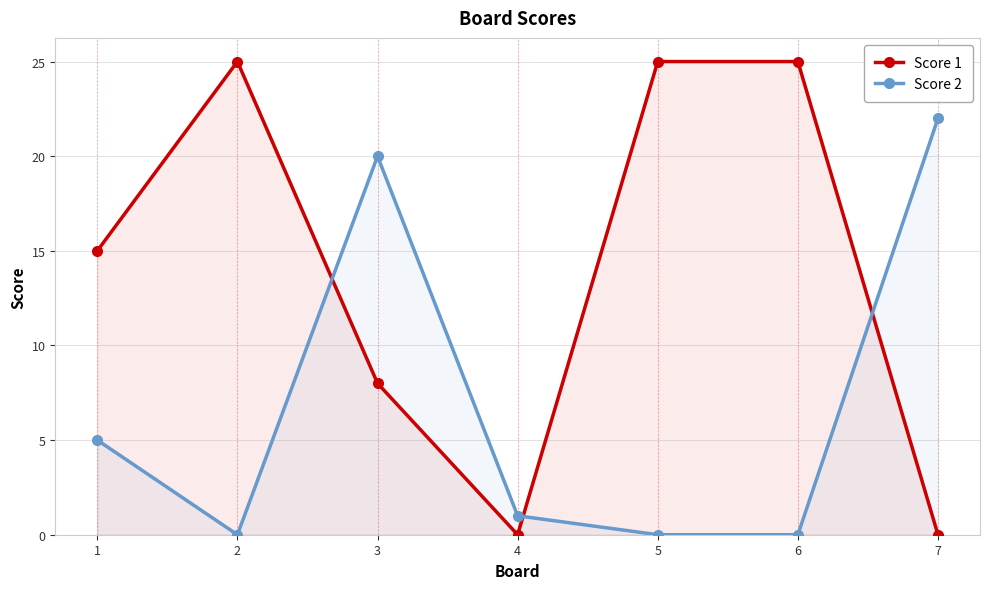

At which category does Score 1 reach its first local valley?

4